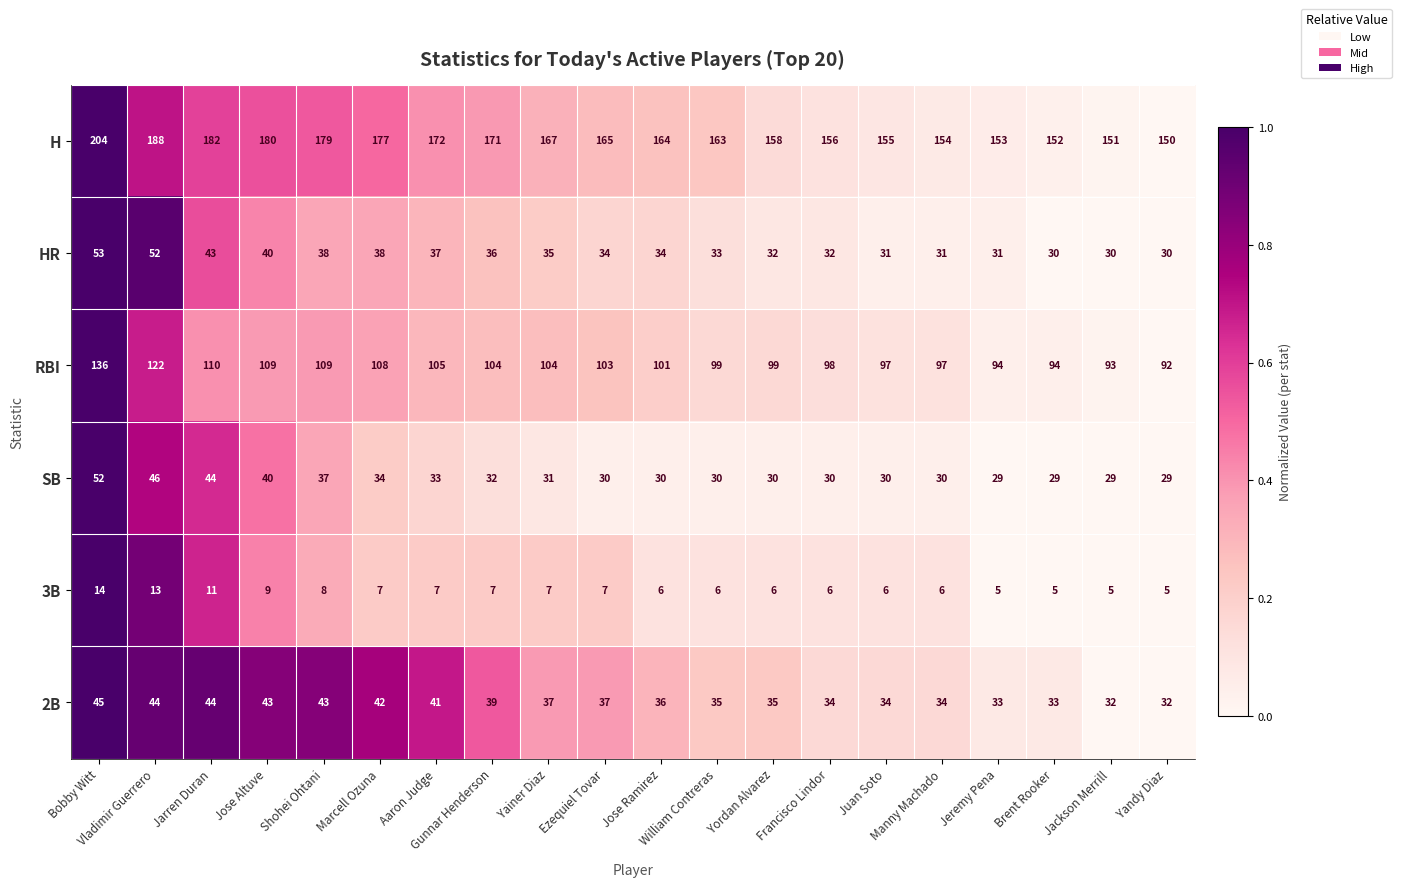

How many 3B values are between 6 and 8?

12